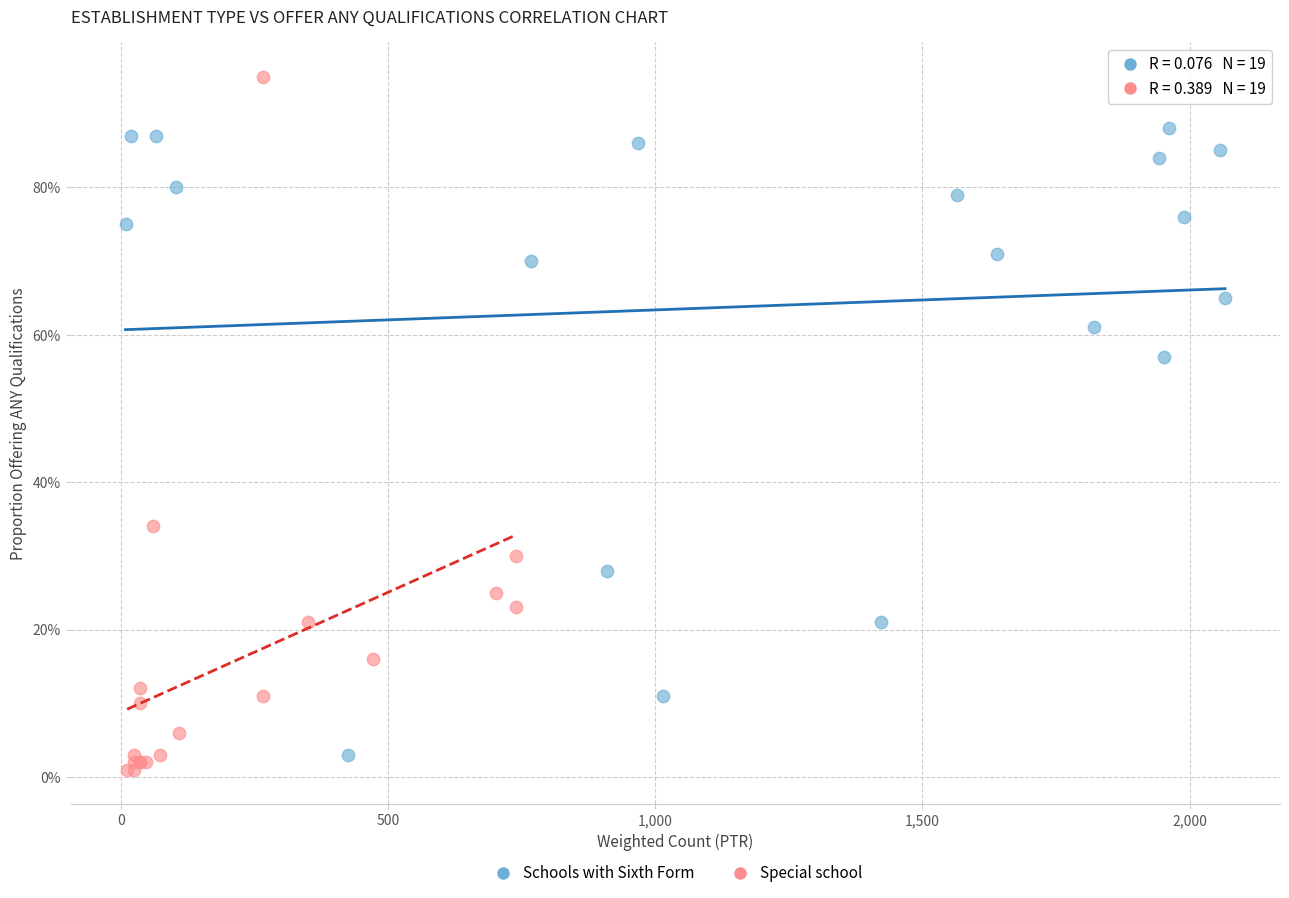

What are all the series names shown in the legend?

Schools with Sixth Form, Special school